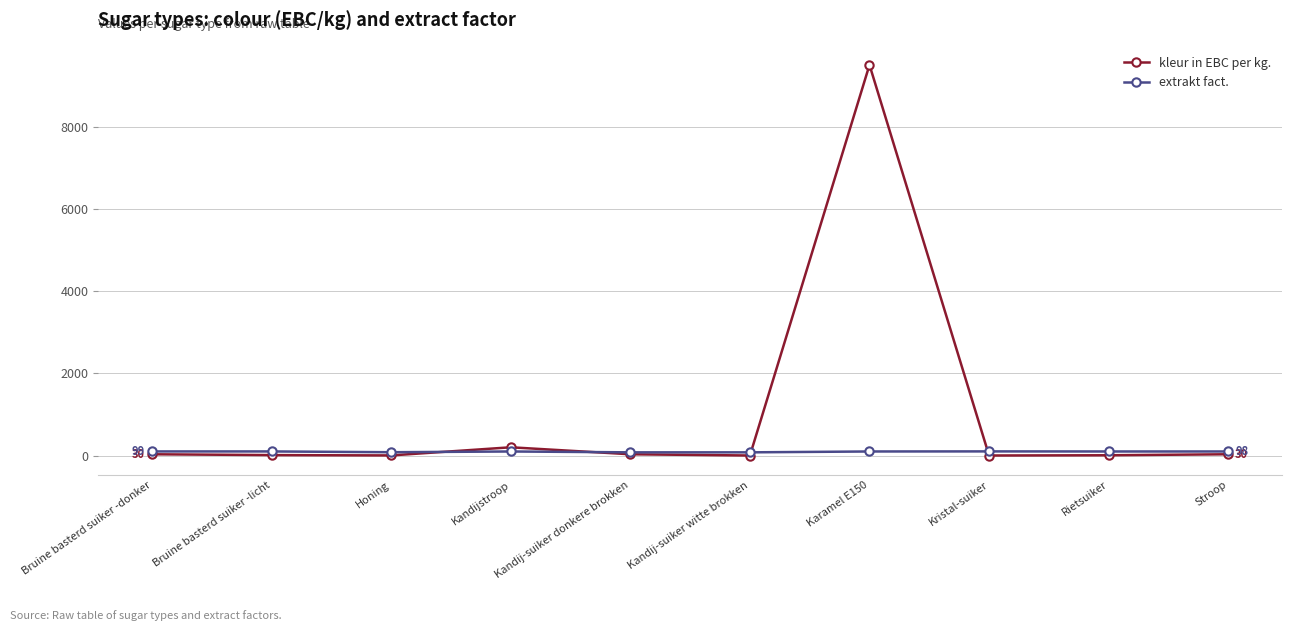

The value of extrakt fact. at Stroop is 98.0. True or false?

True